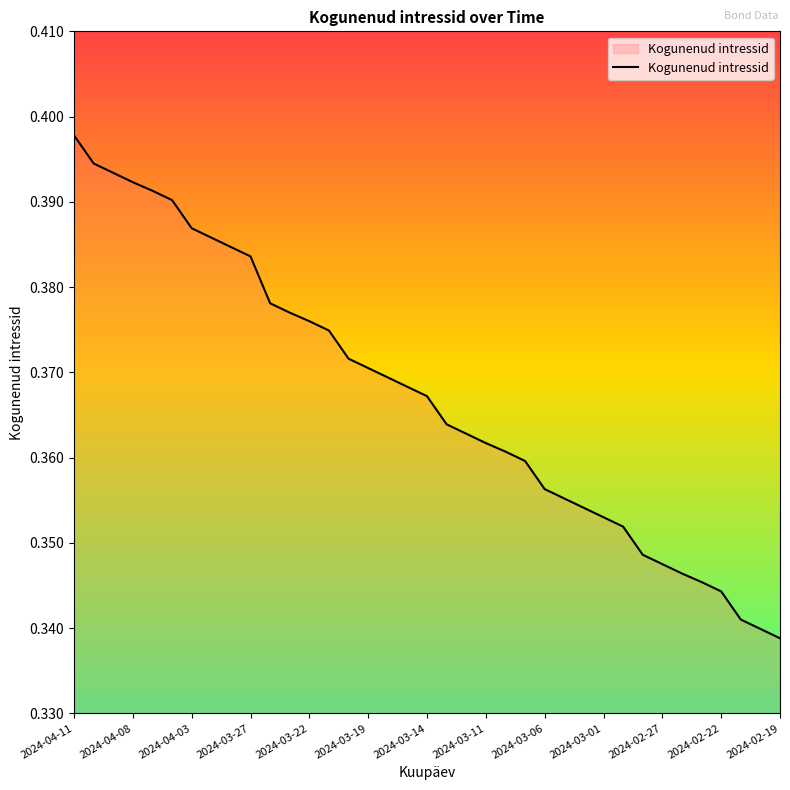

Is this an area chart (filled region under the line)?

No